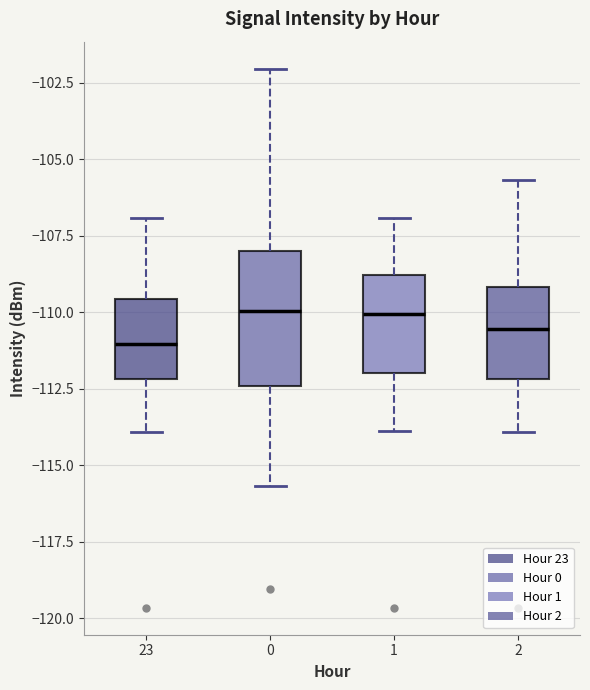

Reading left to right, transcribe this box plot: for each box, give where its median line is, the range the box spans, and where its two whiskers end, as read against the y-axis. The values are not printed on the chart, so give them approximately, as read against the axis.

23: median -111.0, box -112.0 to -109.5, whiskers -114.0 to -107.0
0: median -110.0, box -112.5 to -108.0, whiskers -115.5 to -102.0
1: median -110.0, box -112.0 to -109.0, whiskers -114.0 to -107.0
2: median -110.5, box -112.0 to -109.0, whiskers -114.0 to -105.5